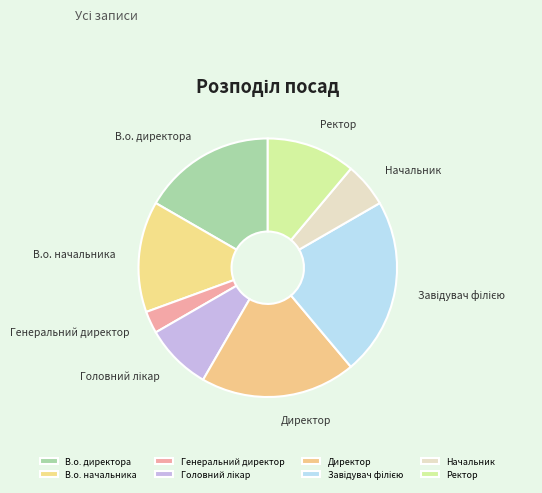

Does Начальник account for over 50% of the chart?

No